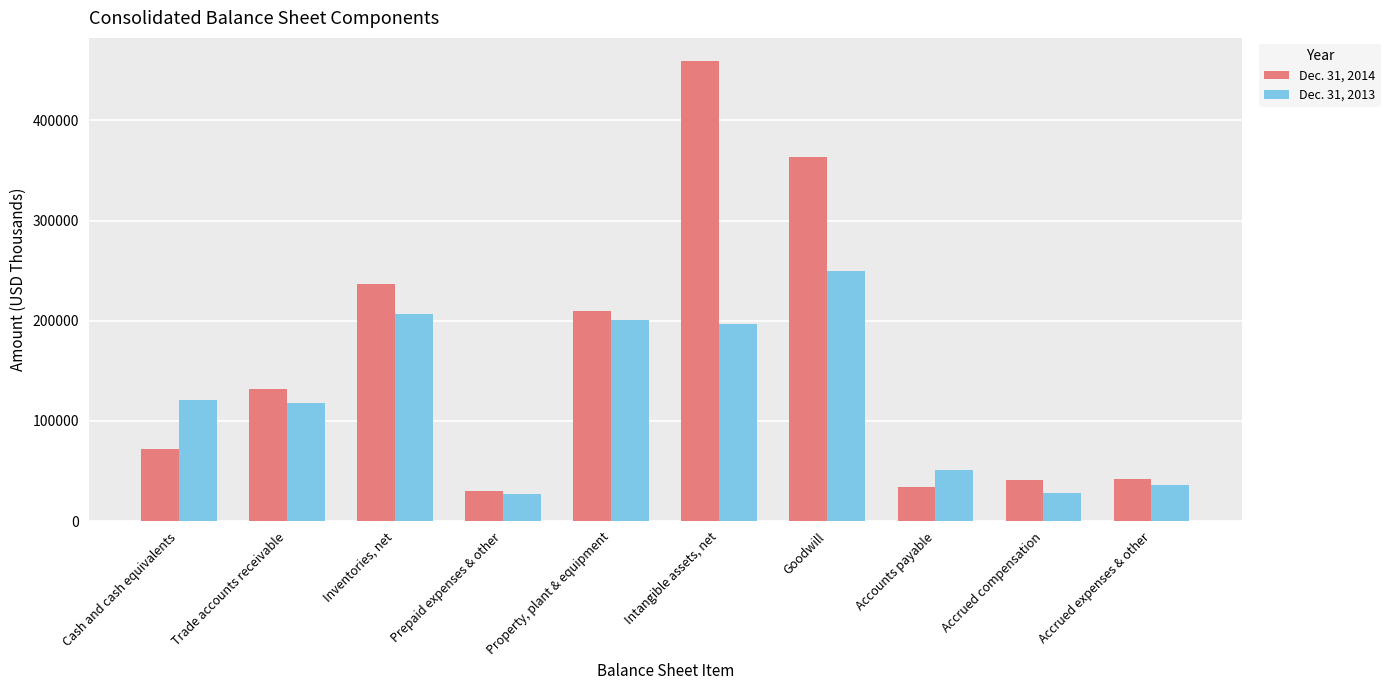

What is the label of the 5th bar from the left?

Property, plant & equipment